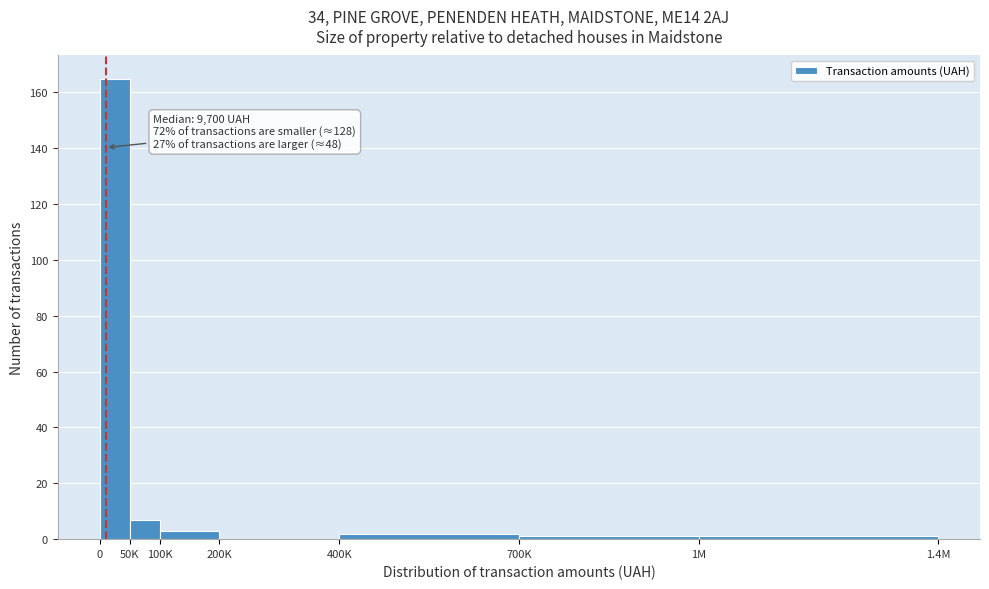

Reading left to right, what are all the values shown in this chart?

0=165	50K=7	100K=3	200K=0	400K=2	700K=1	1M=1